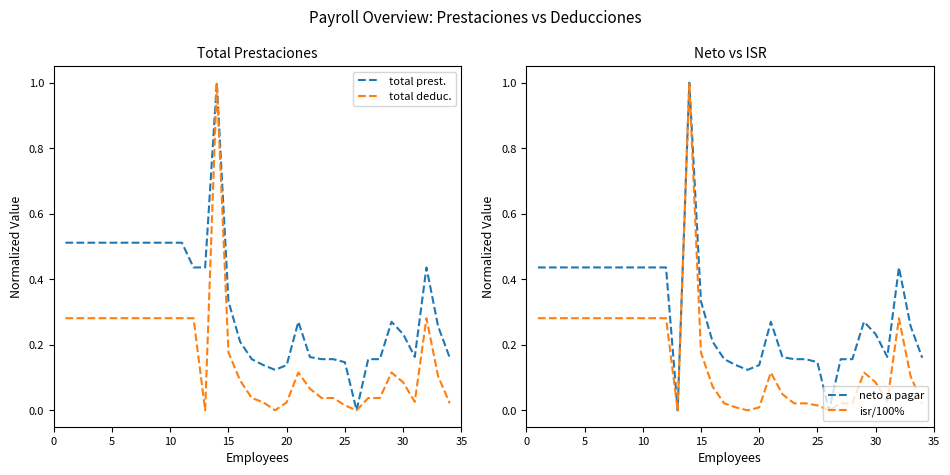

Does the chart have visible grid lines?

No